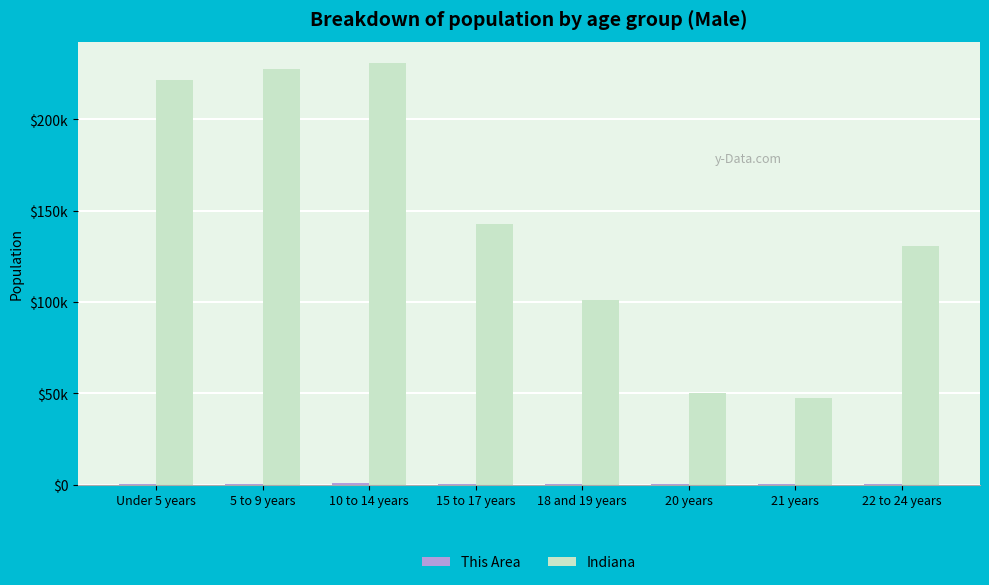

Are the bars horizontal?

No